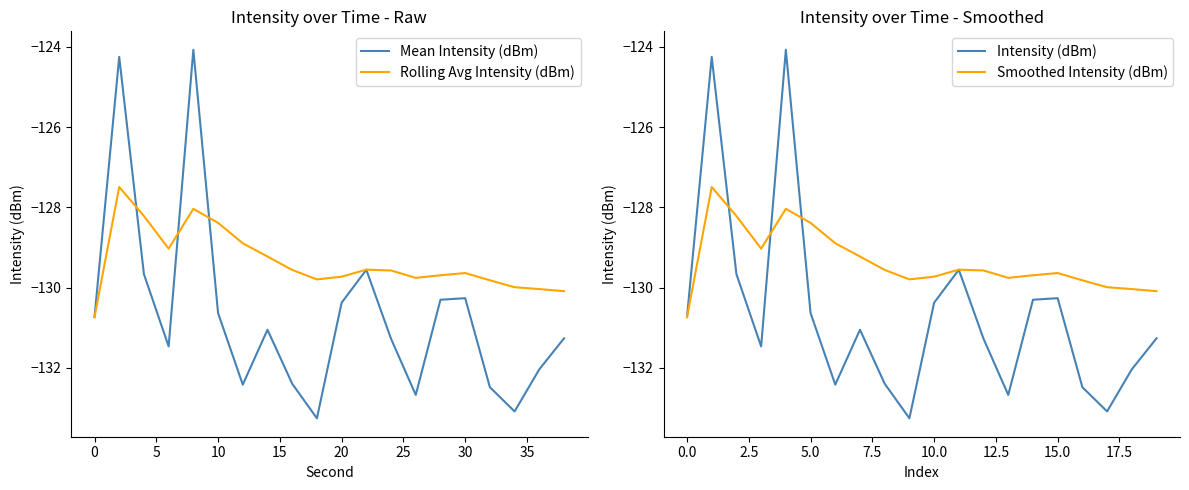

The Smoothed Intensity (dBm) series shows -80.4 at 10. True or false?

False